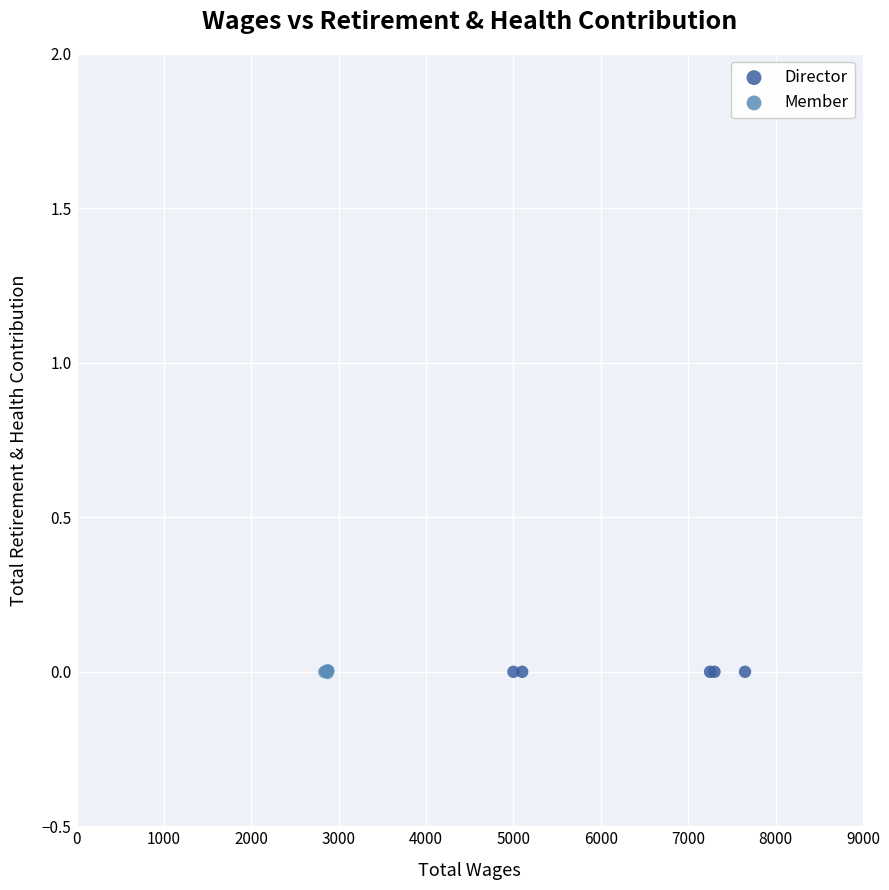

What are all the series names shown in the legend?

Director, Member